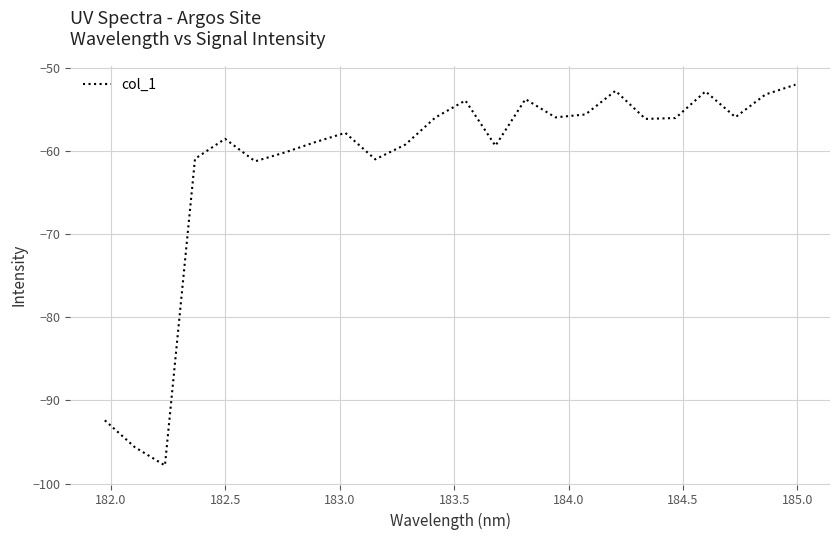

What is the smallest value displayed?

-97.8